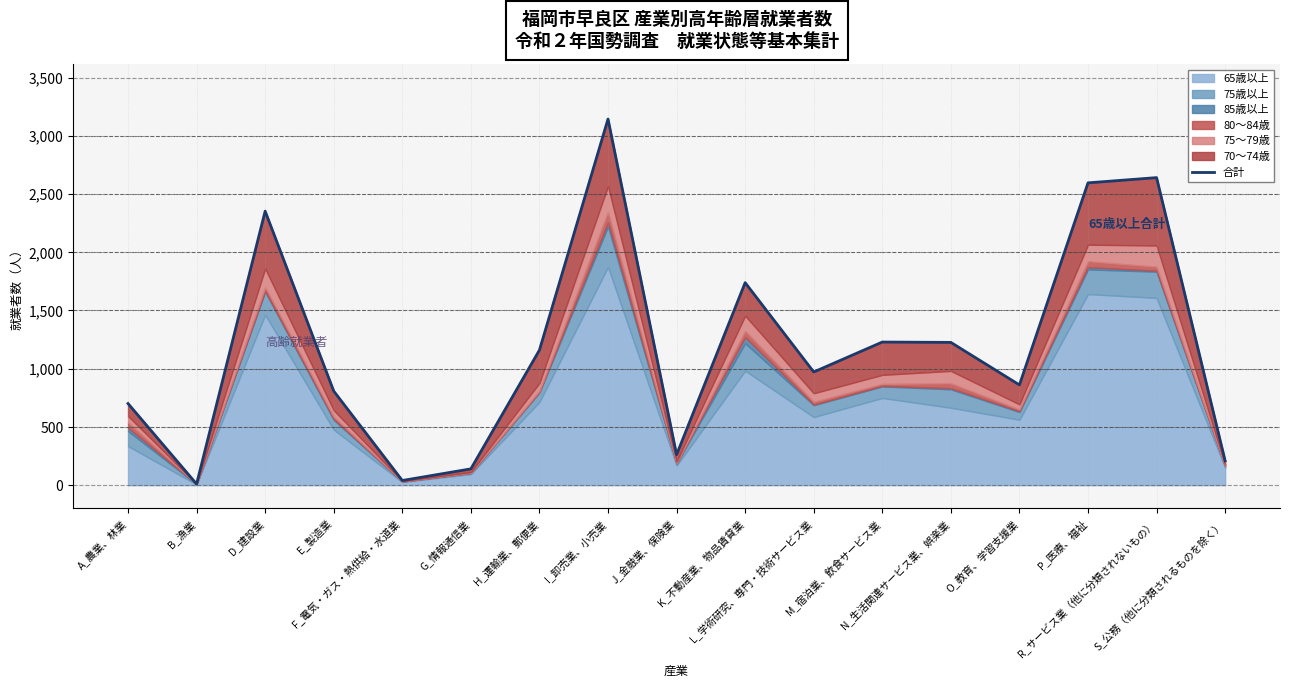

Which has a higher value, P_医療、福祉 or R_サービス業（他に分類されないもの）?

R_サービス業（他に分類されないもの）